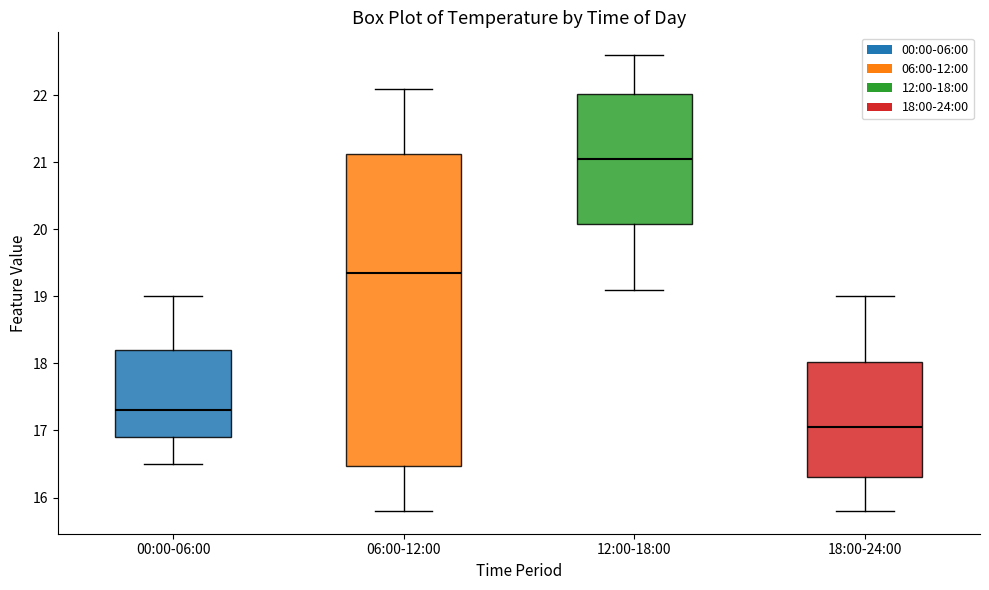

Reading left to right, read every box against the y-axis: the position of its median line, the range the box covers, and the ends of its whiskers. The values are not printed on the chart, so give them approximately, as read against the axis.

00:00-06:00: median 17.3, box 16.9 to 18.2, whiskers 16.5 to 19.0
06:00-12:00: median 19.4, box 16.5 to 21.1, whiskers 15.8 to 22.1
12:00-18:00: median 21.1, box 20.1 to 22.0, whiskers 19.1 to 22.6
18:00-24:00: median 17.1, box 16.3 to 18.0, whiskers 15.8 to 19.0